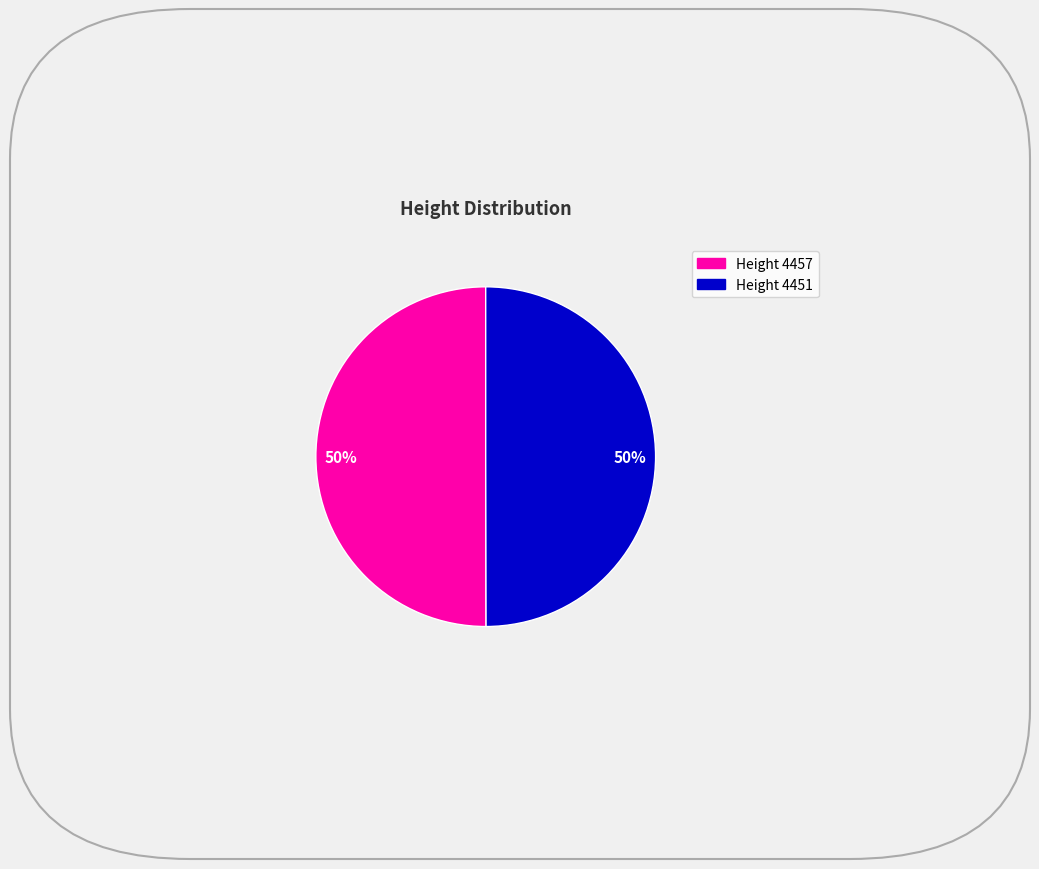

To the nearest percent, what is the average slice percentage?

50%